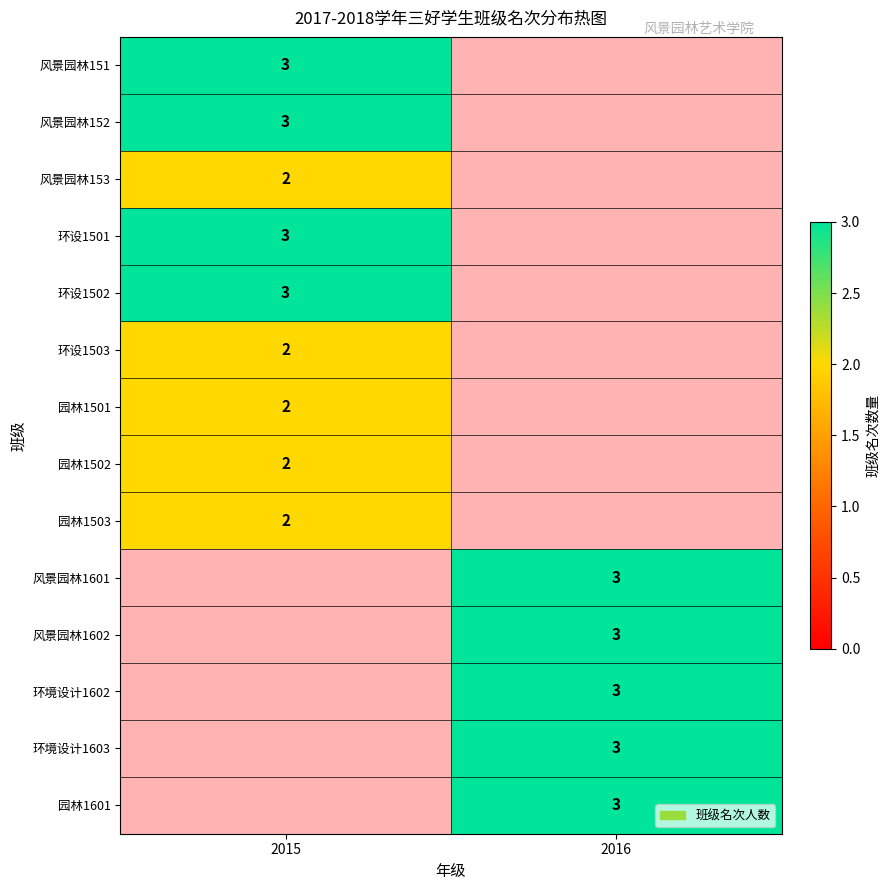

True or false: 风景园林152 has a value of 5 at 2015.

False